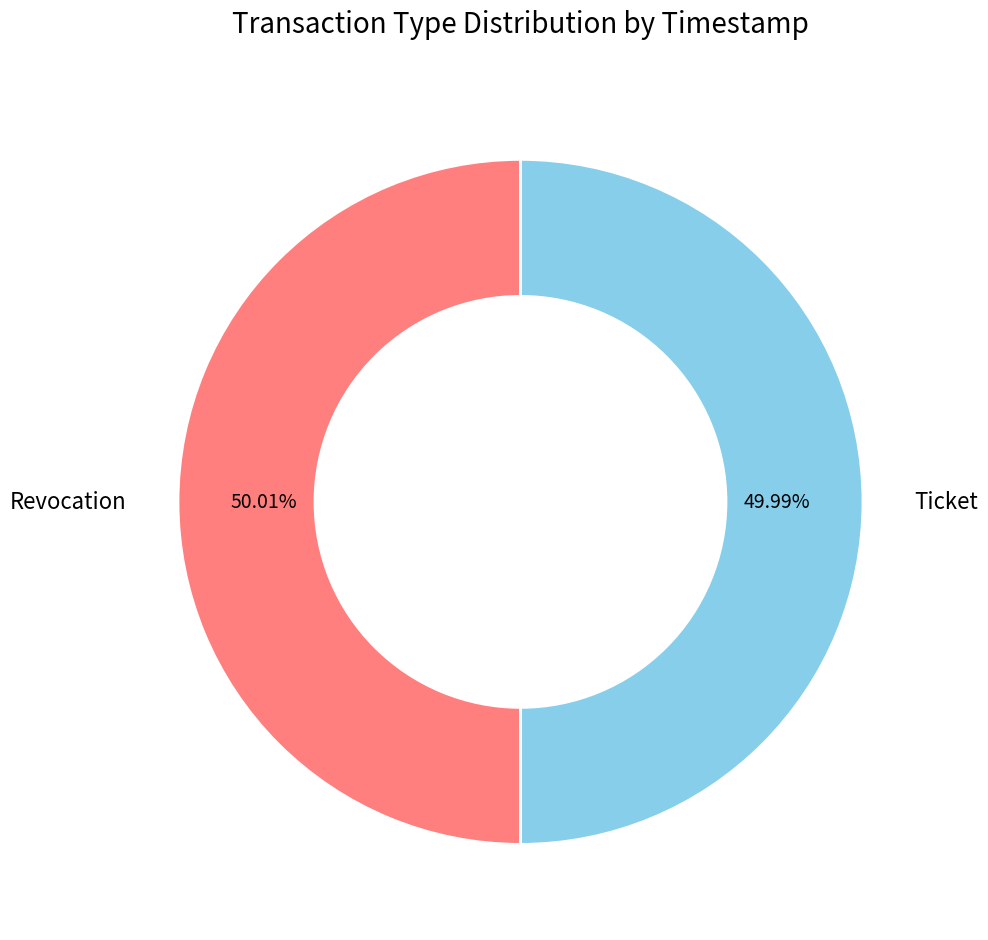

Combined, do Ticket and Revocation account for over 50%?

Yes